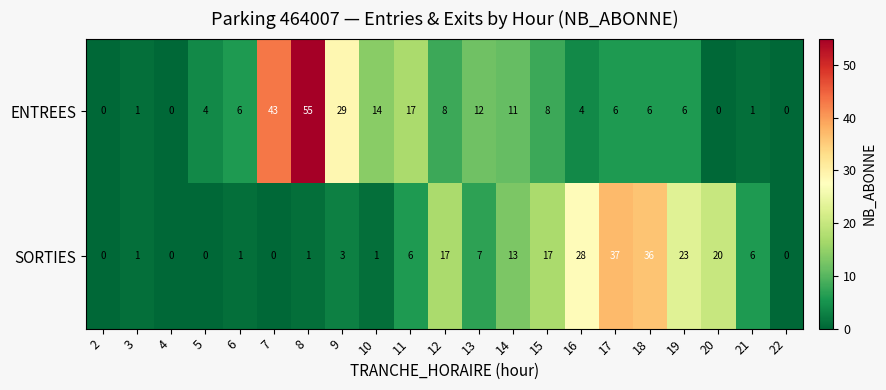

The value of SORTIES at 22 is 0. True or false?

True